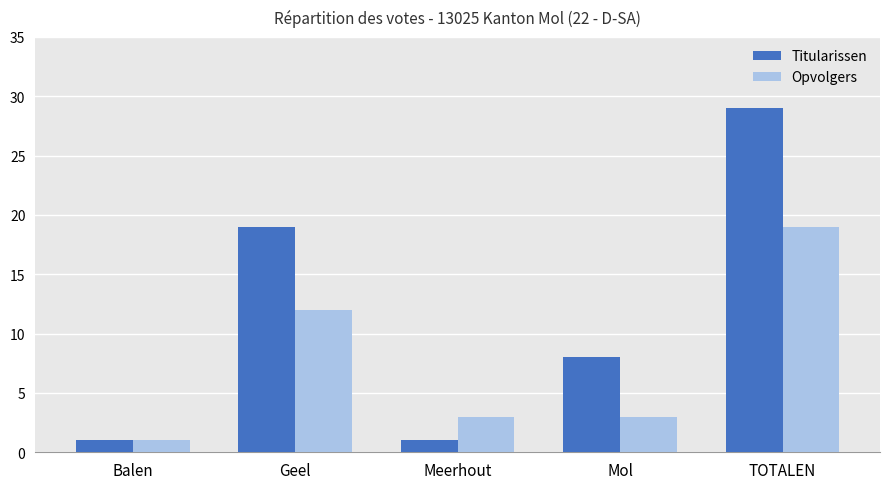

Count the number of categories in the chart.

5